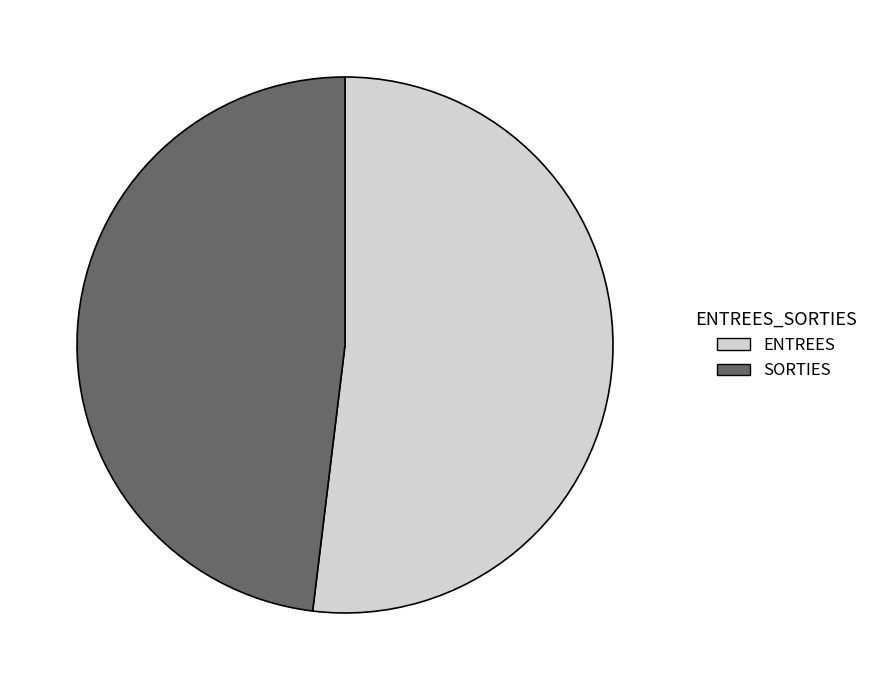

What is the majority slice?

ENTREES